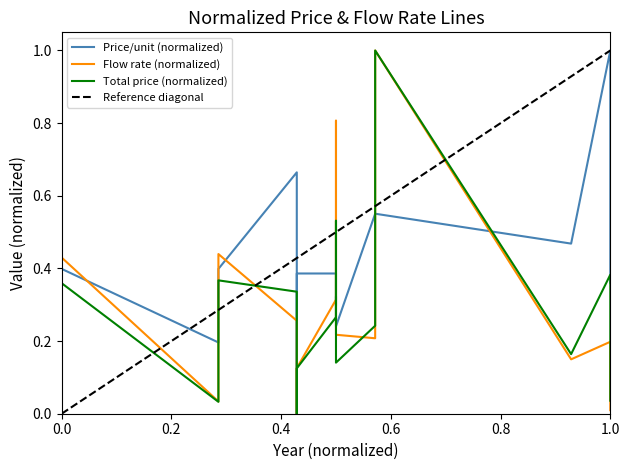

What is the spread (max minus min) of values at 2015?

0.3